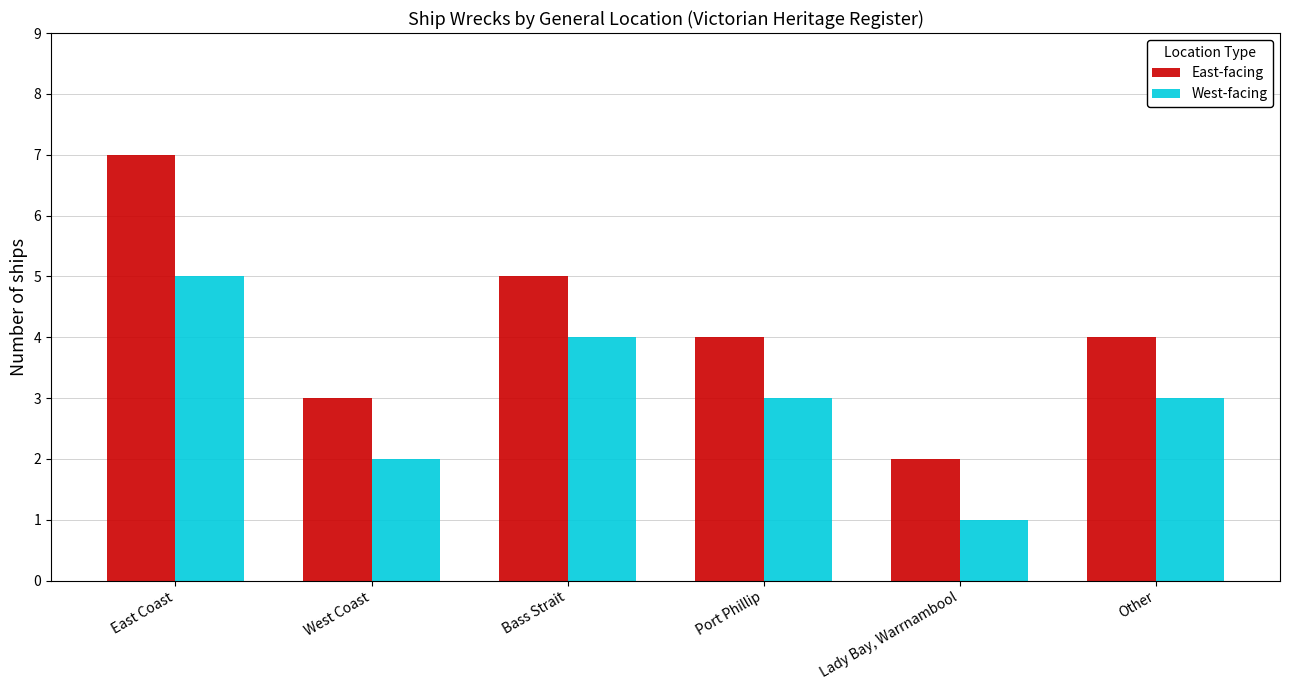

Which series has the largest total across all categories?

East-facing